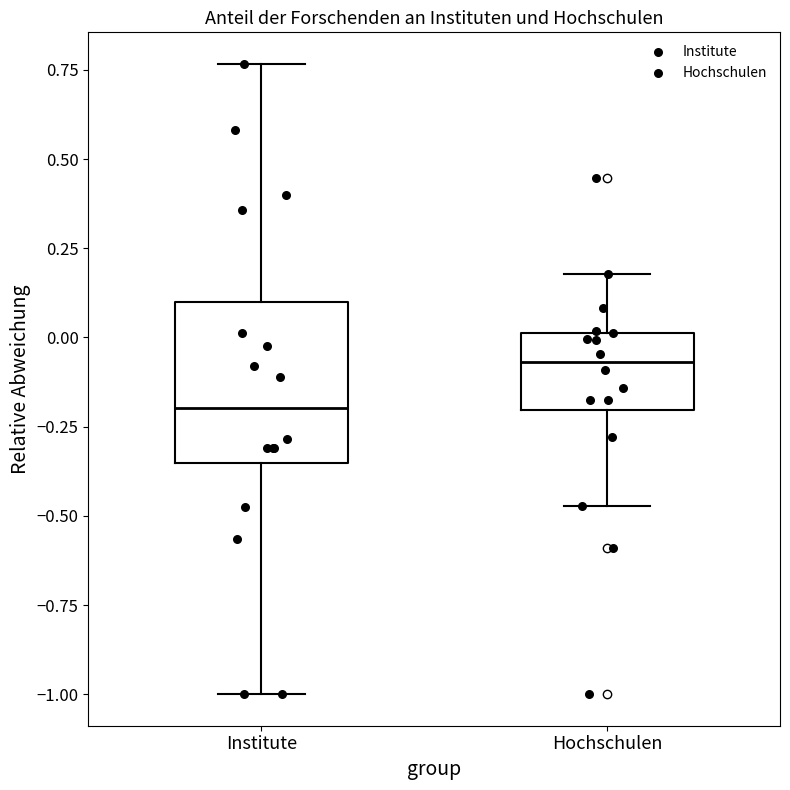

Where does the upper whisker of the box for Hochschulen end on the y-axis? The values are not printed on the chart, so give them approximately, as read against the axis.

0.20